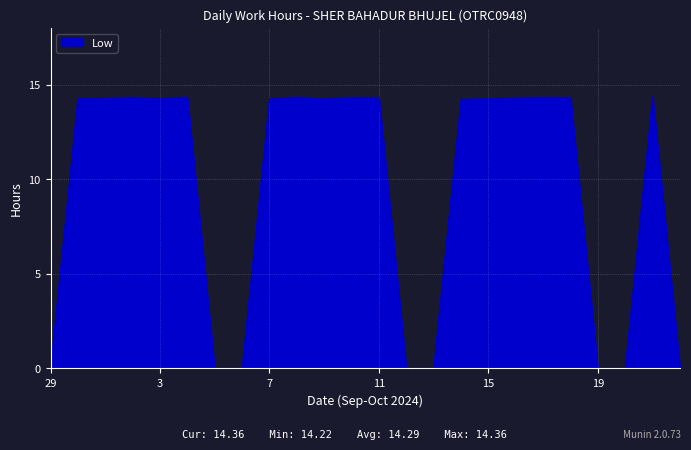

What is the maximum value shown in the chart?

14.4